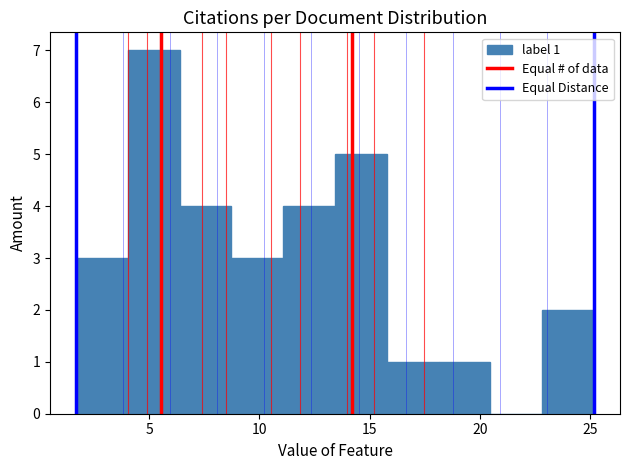

Which range on the x-axis has the tallest bar?

4.0 to 6.5